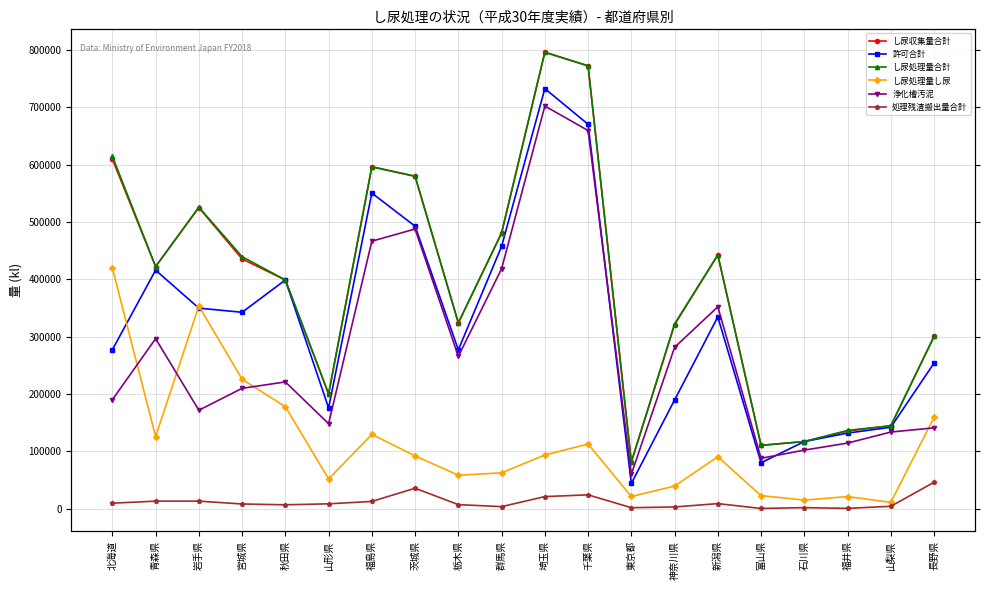

True or false: し尿処理量し尿 and し尿処理量合計 cross at least once.

False